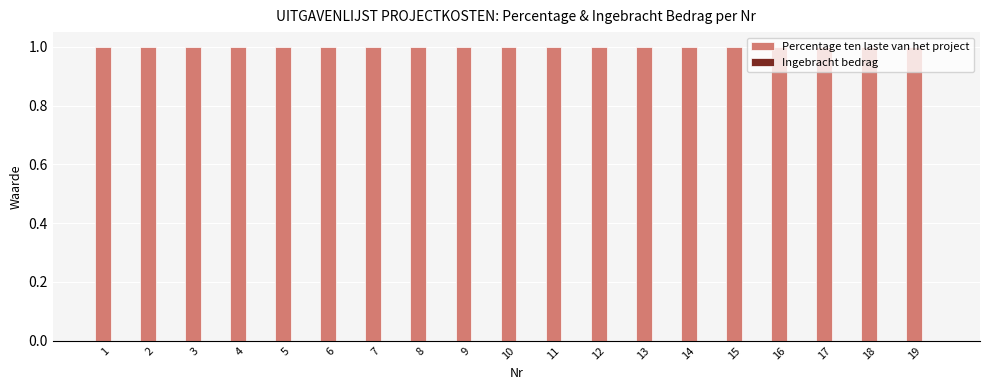

What is the spread (max minus min) of values at 2?

1